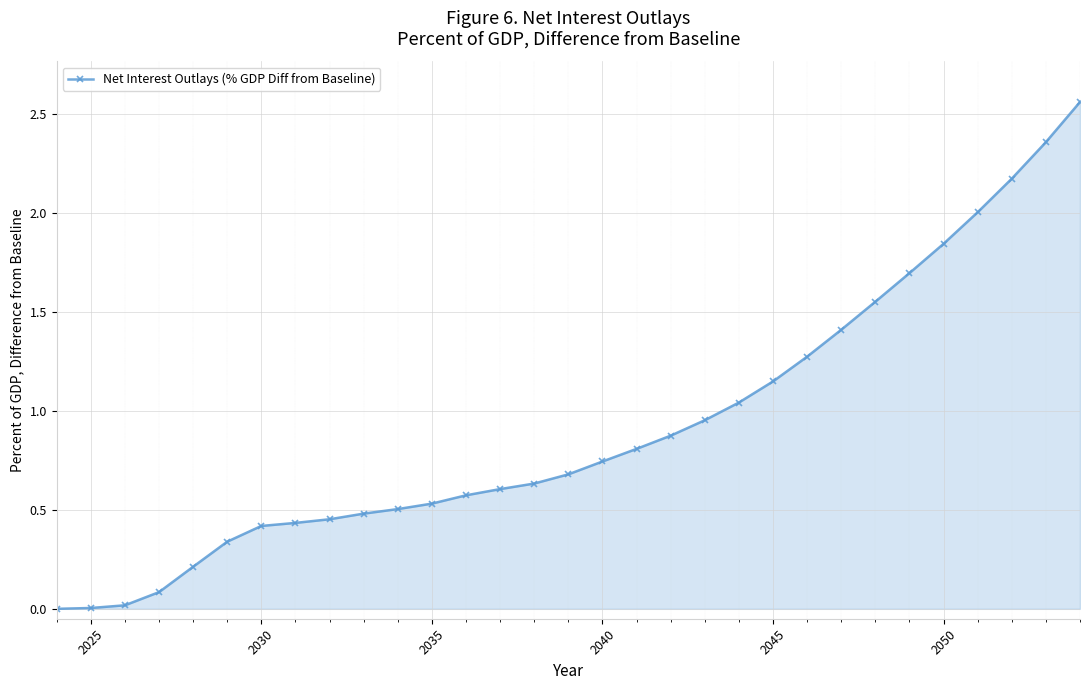

How many data points does each series have?

31